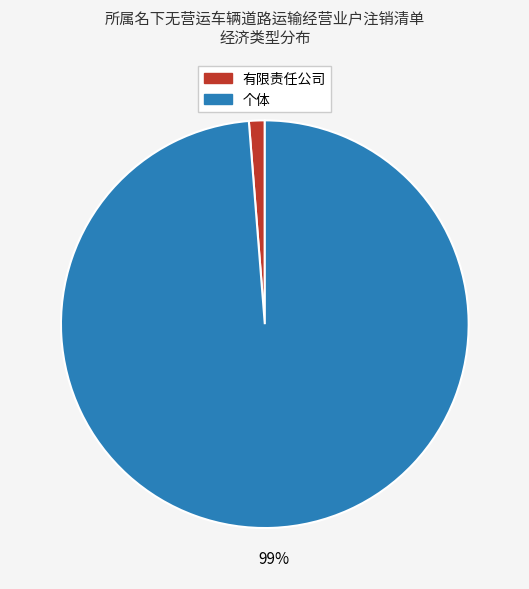

To the nearest percent, what is the average slice percentage?

50%